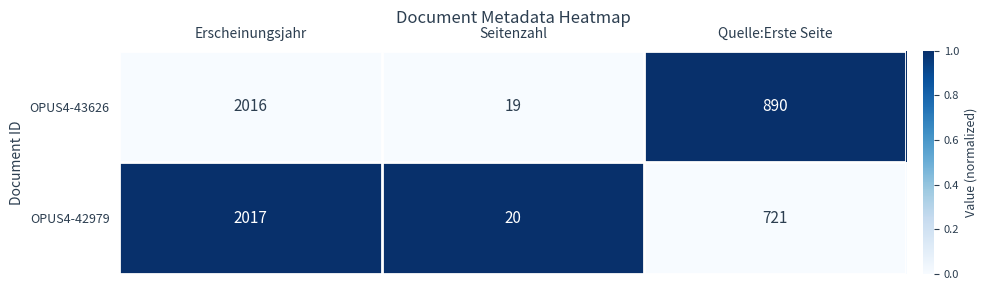

Reading right to left, extract all data points from this chart.

OPUS4-43626: Quelle:Erste Seite=890	Seitenzahl=19	Erscheinungsjahr=2016
OPUS4-42979: Quelle:Erste Seite=721	Seitenzahl=20	Erscheinungsjahr=2017